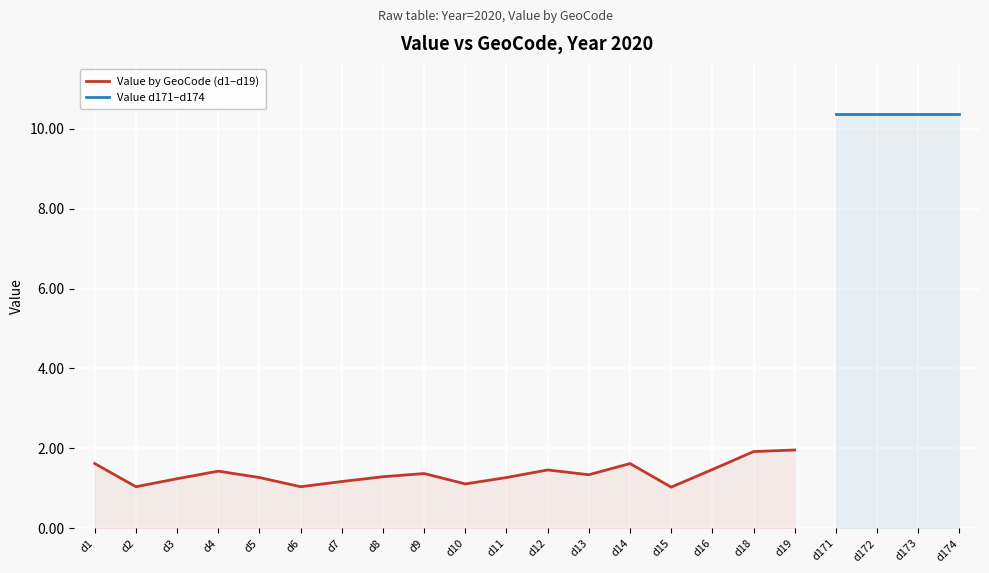

What is the smallest value displayed?

1.0